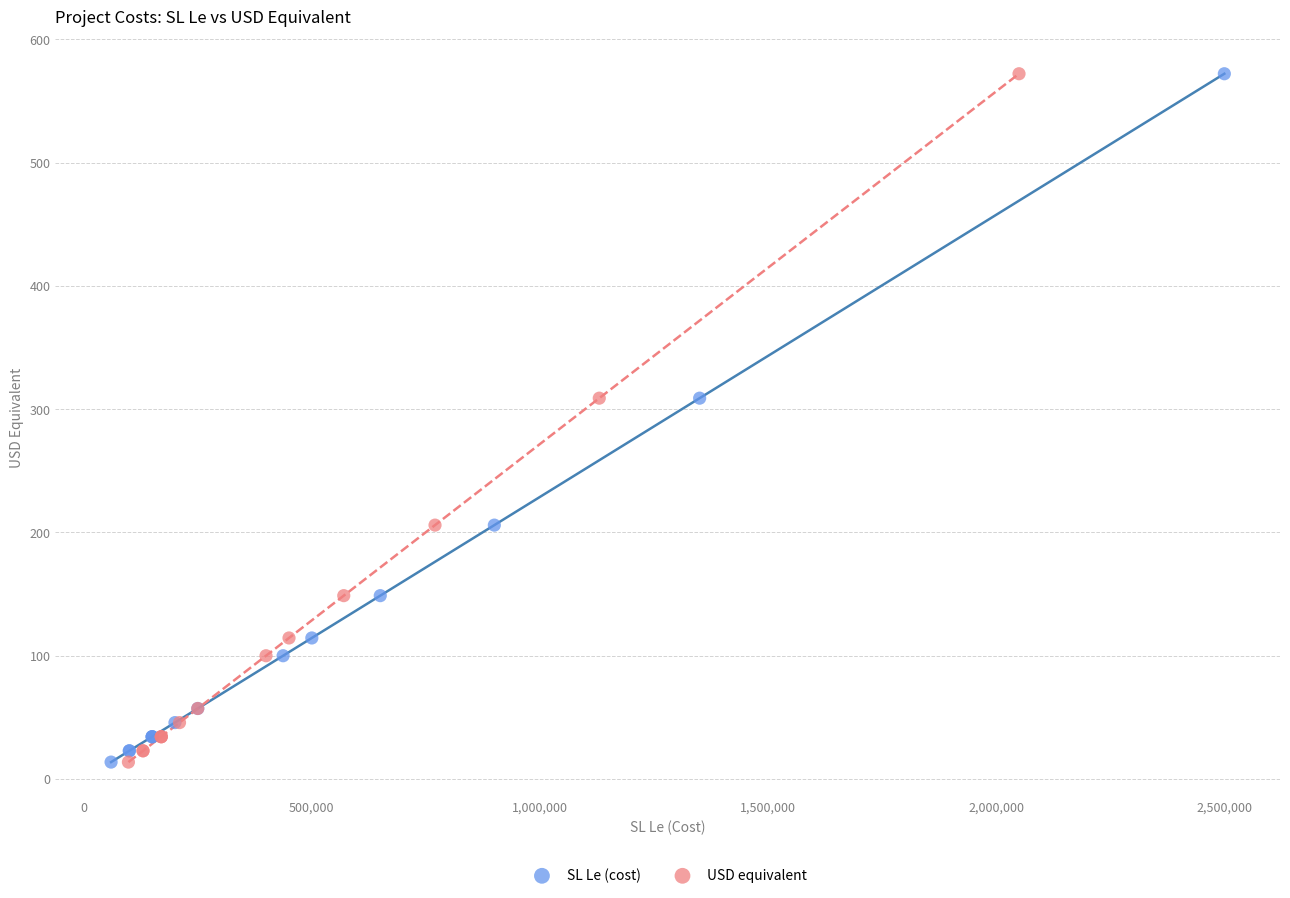

What are all the series names shown in the legend?

SL Le (cost), USD equivalent